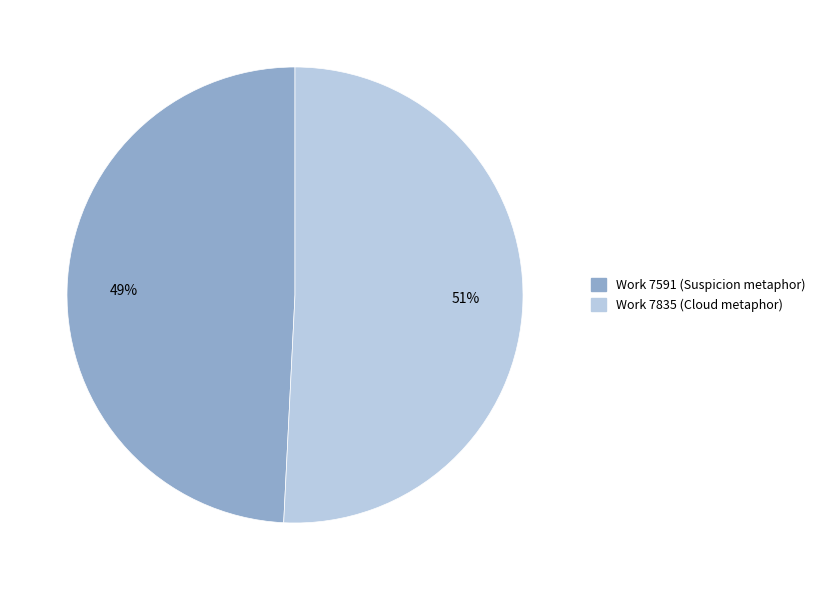

What percentage is the Work 7835 (Cloud metaphor) slice, to the nearest percent?

51%